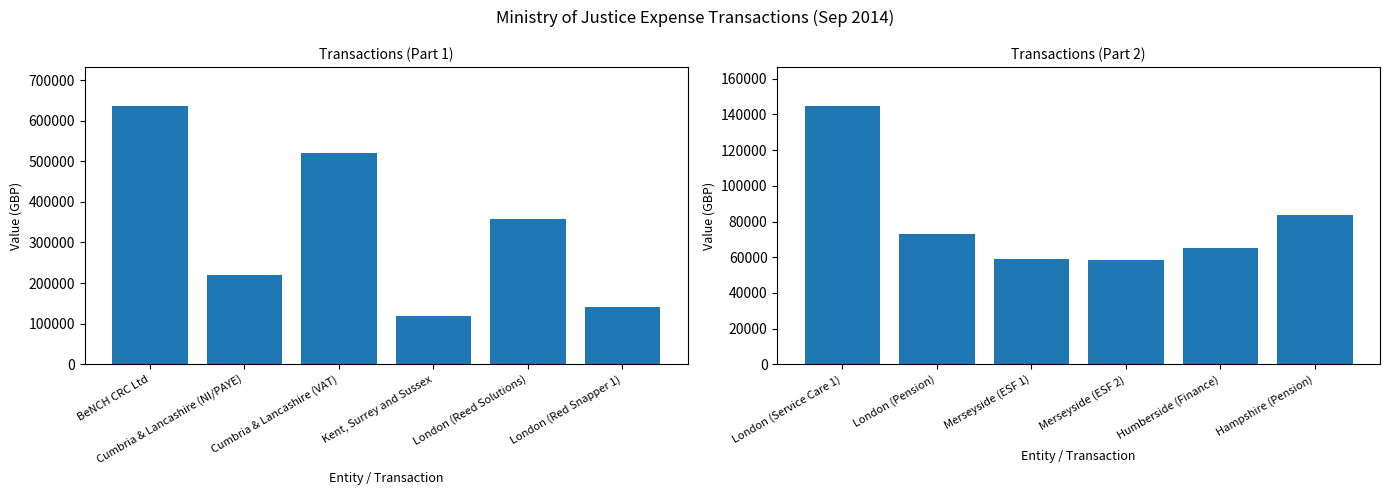

What is the label of the 5th bar from the left?

London (Reed Solutions)